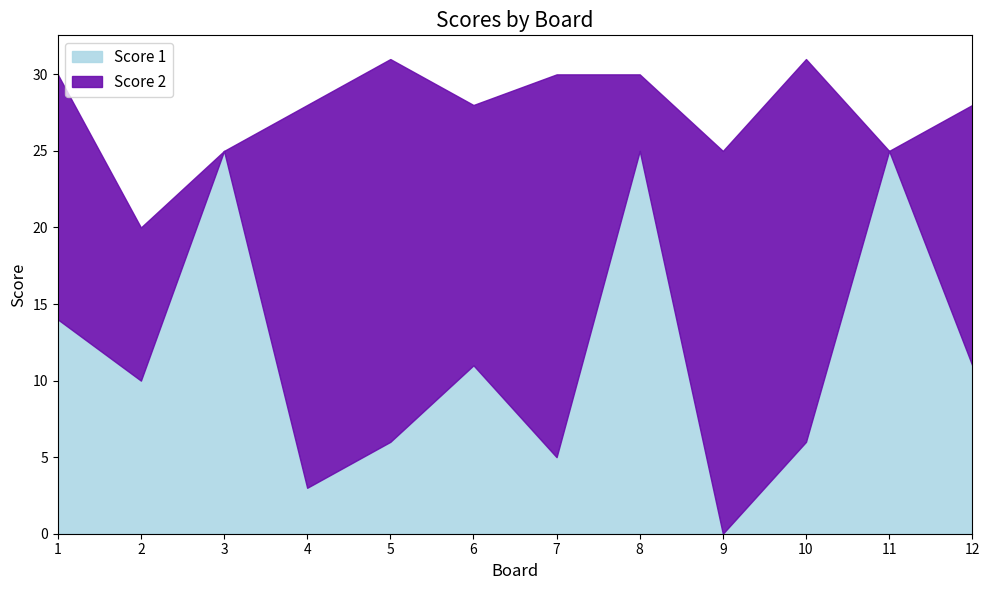

What is the spread (max minus min) of values at 10?

19